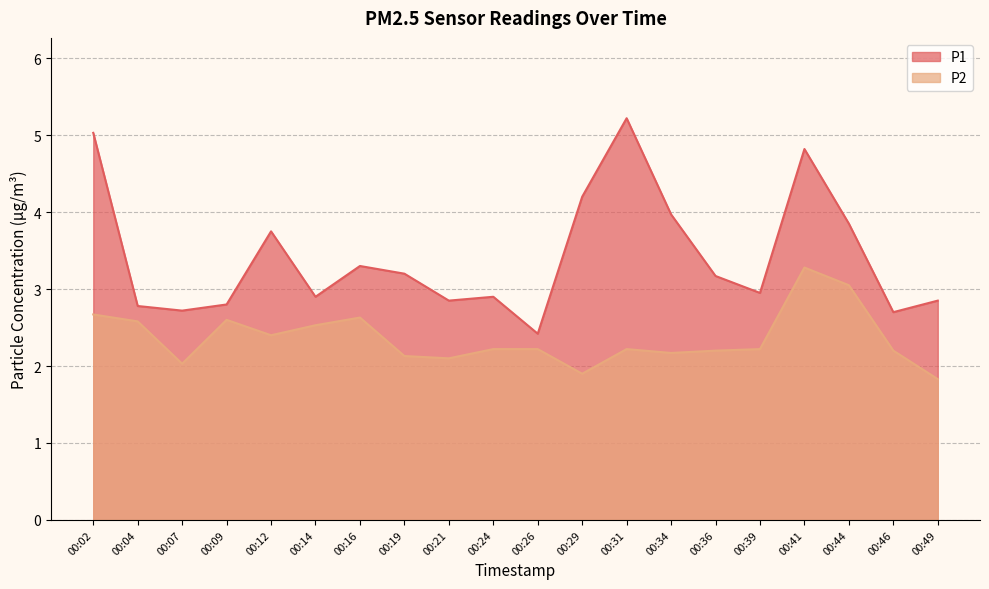

How many interior local valleys does the P2 series have?

5